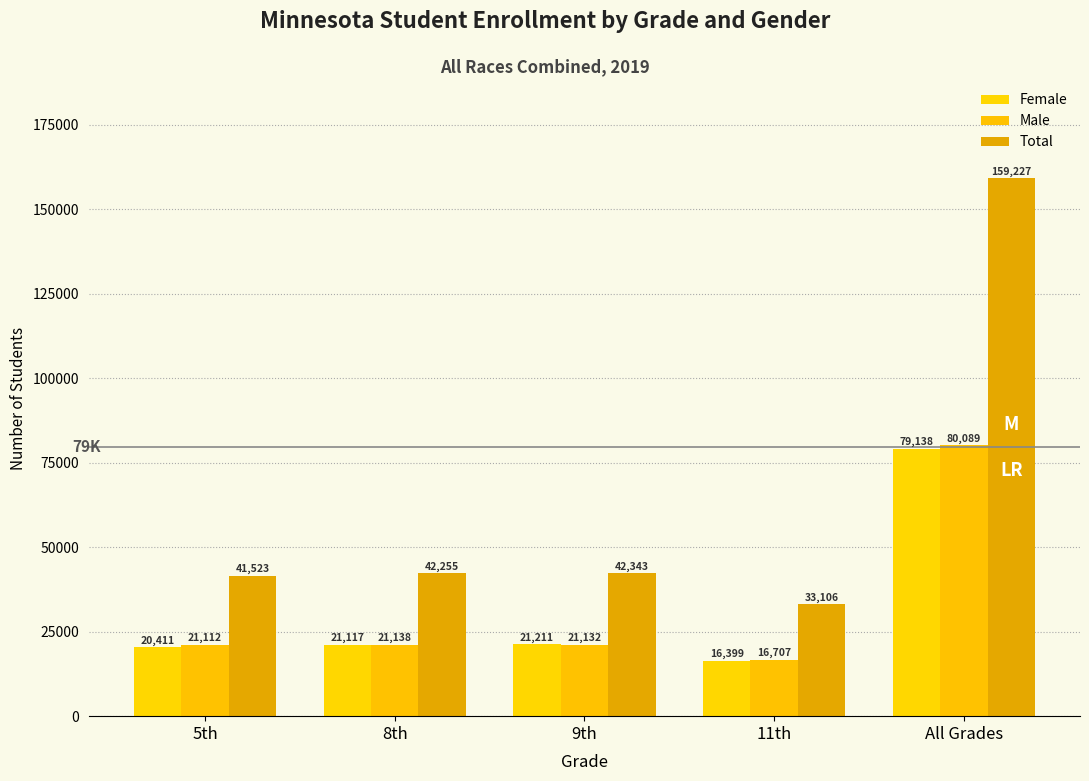

How many data points does each series have?

5